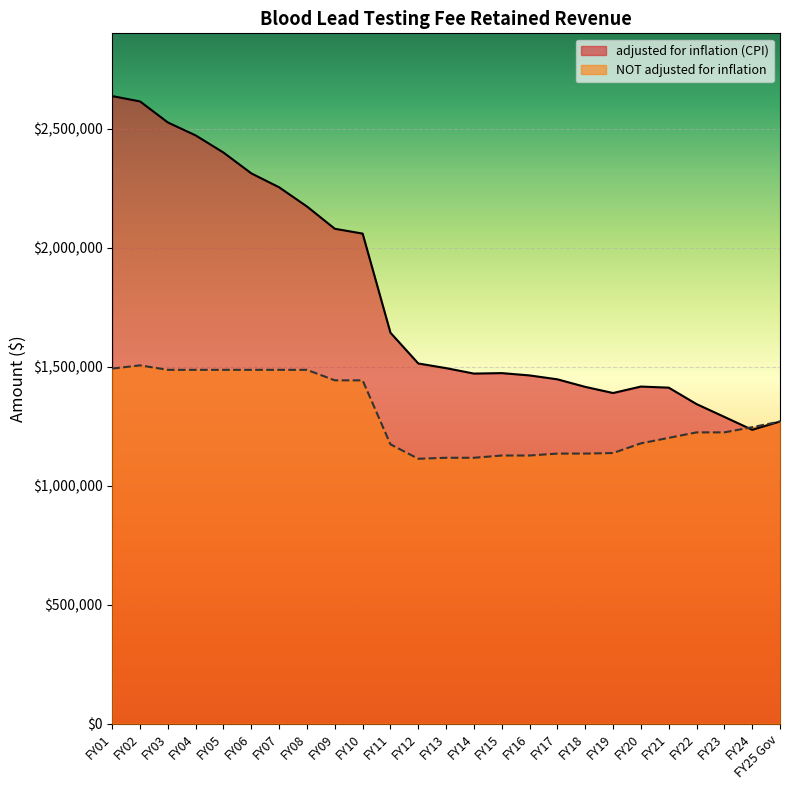

What is the difference between the second highest and second lowest values in the adjusted for inflation (CPI) series?

1344742